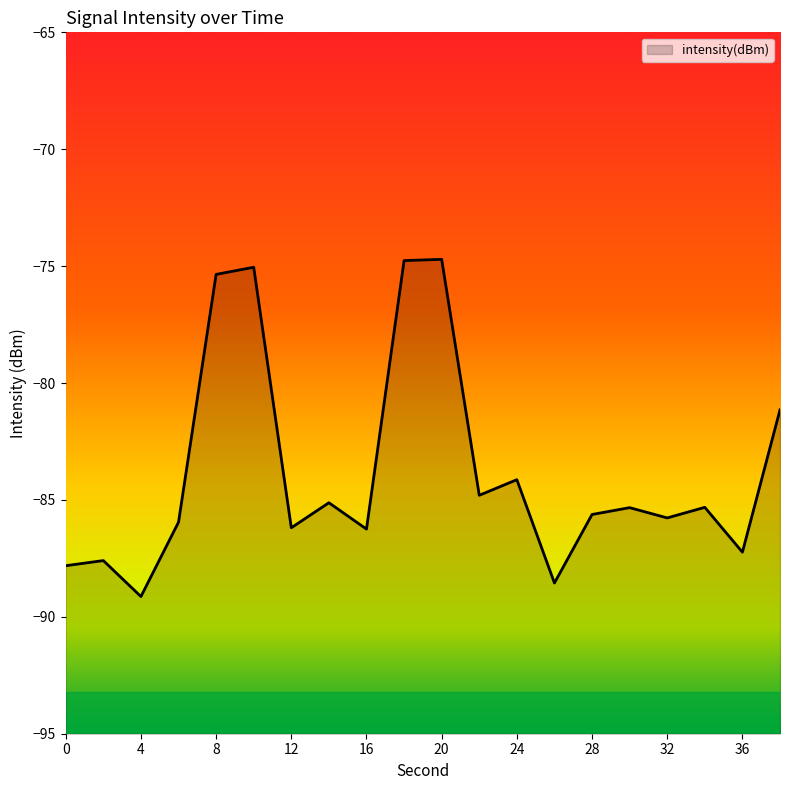

Rank the categories by value from highest to lowest.

20, 18, 10, 8, 38, 24, 22, 14, 34, 30, 28, 32, 6, 12, 16, 36, 2, 0, 26, 4